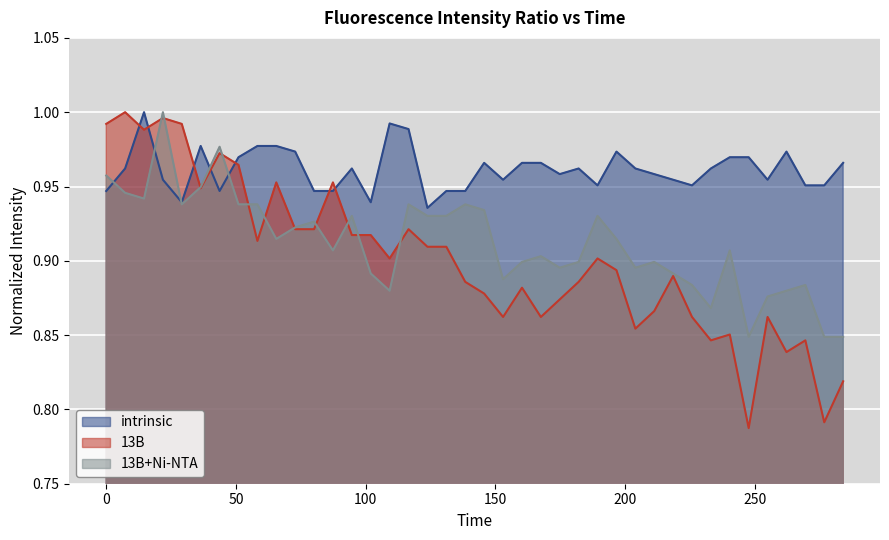

The value of 13B+Ni-NTA at 167.533 is 1.4. True or false?

False